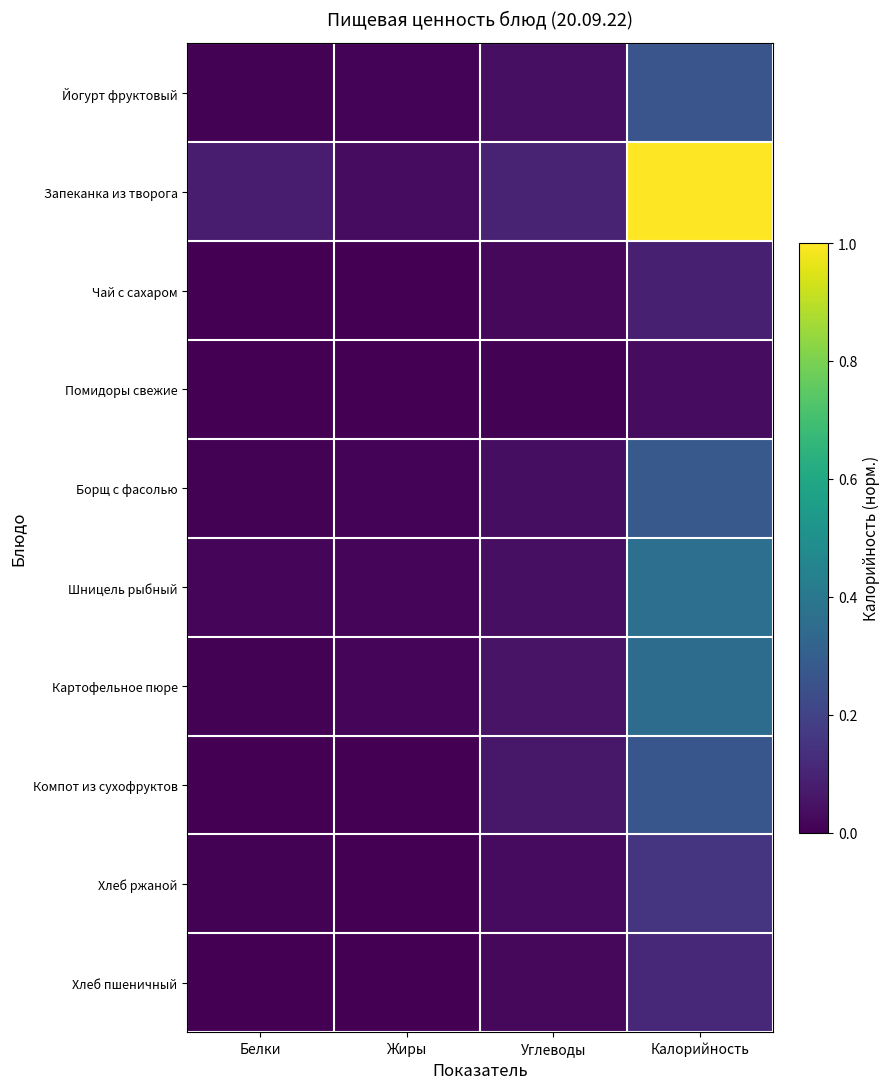

At Жиры, list the series in order from largest to smallest.

Запеканка из творога, Шницель рыбный, Картофельное пюре, Борщ с фасолью, Йогурт фруктовый, Хлеб ржаной, Хлеб пшеничный, Помидоры свежие, Чай с сахаром, Компот из сухофруктов